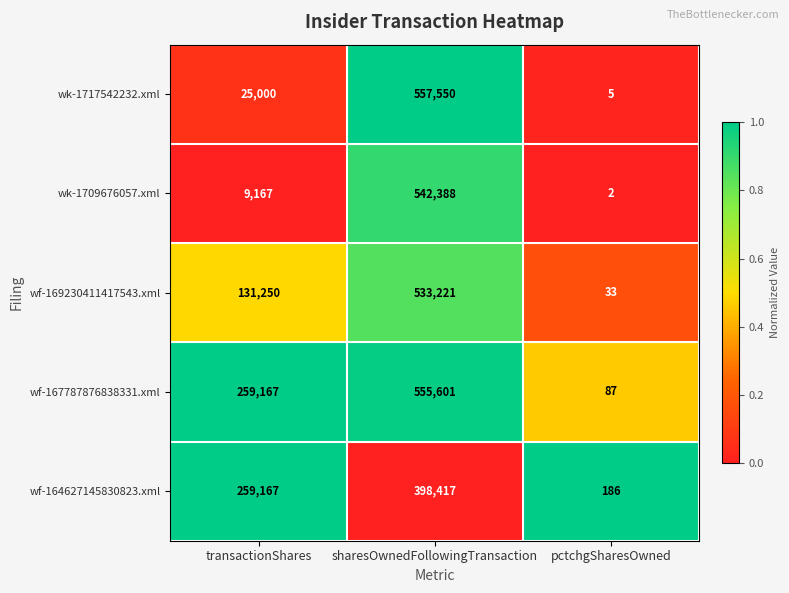

At which category is the sum across all series the highest?

sharesOwnedFollowingTransaction